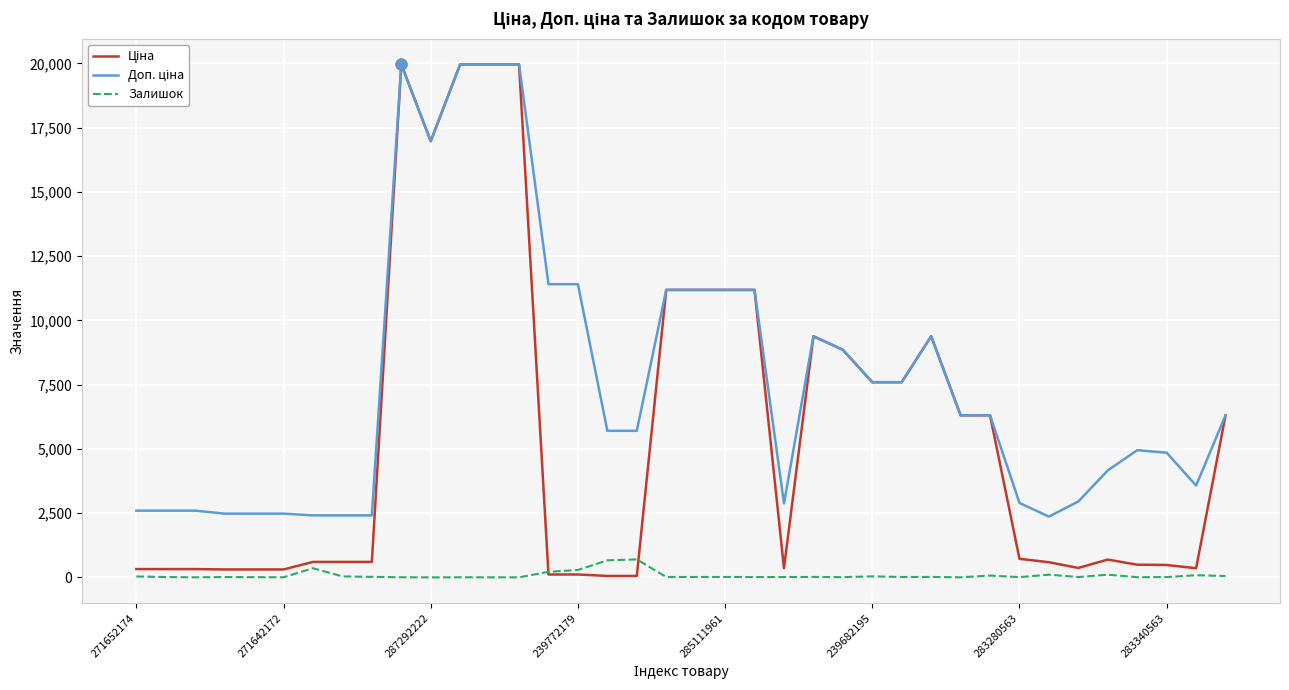

How many lines are shown in the chart?

3